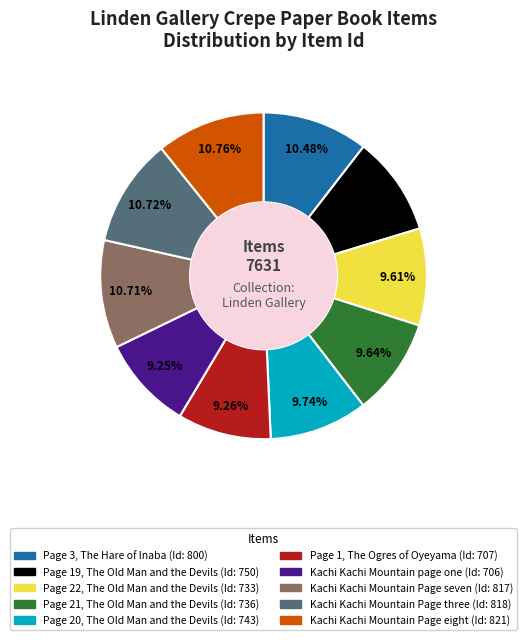

Is the sum of Page 22, The Old Man and the Devils and Kachi Kachi Mountain Page seven greater than half?

No